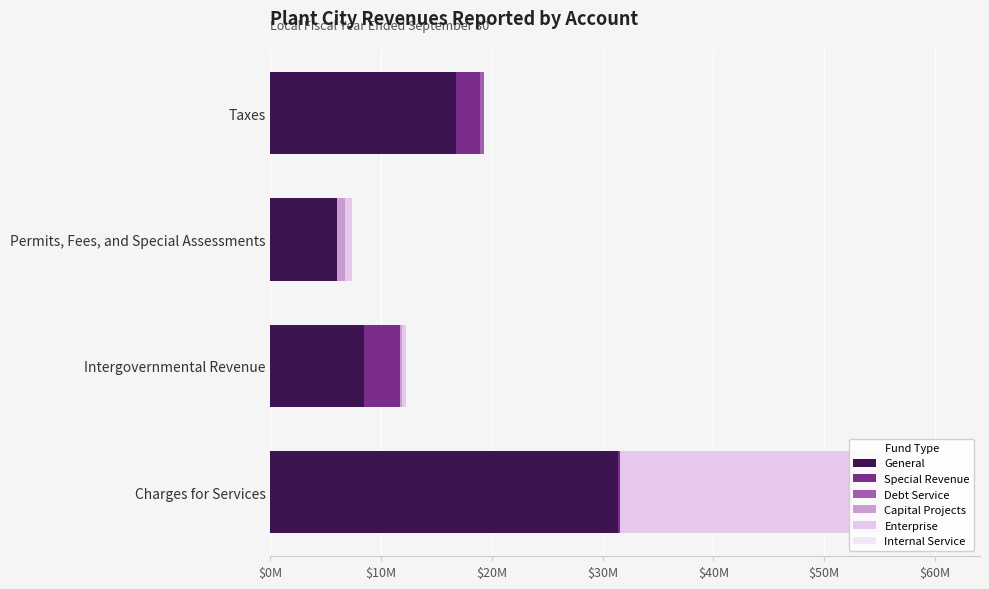

How many data points in Enterprise are less than 592337?

2